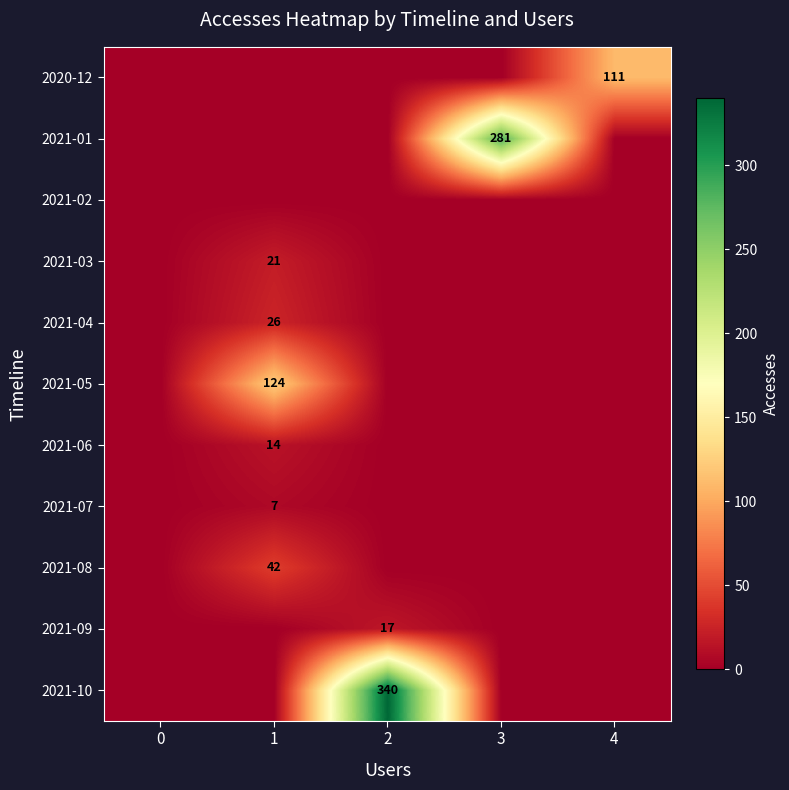

The value of 2021-10 at 2 is 340. True or false?

True